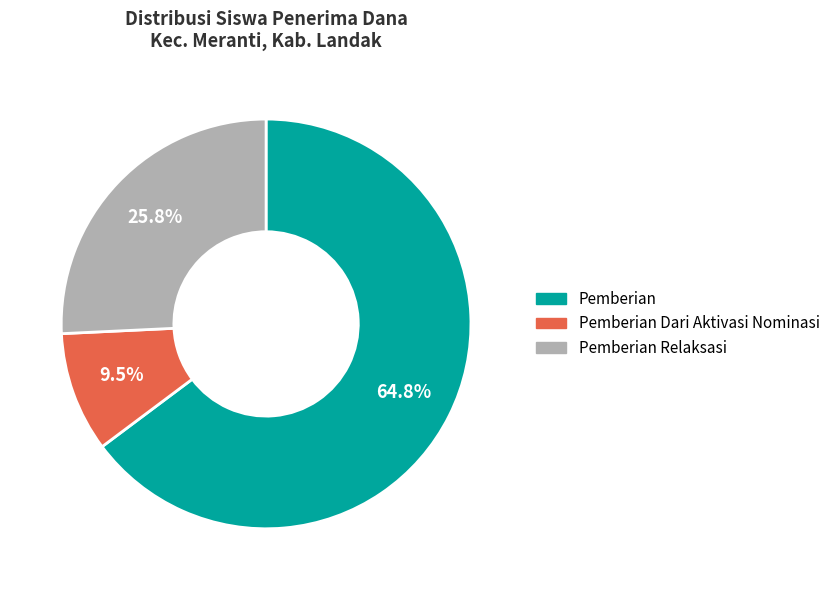

Is there any slice that represents more than half of the pie?

Yes